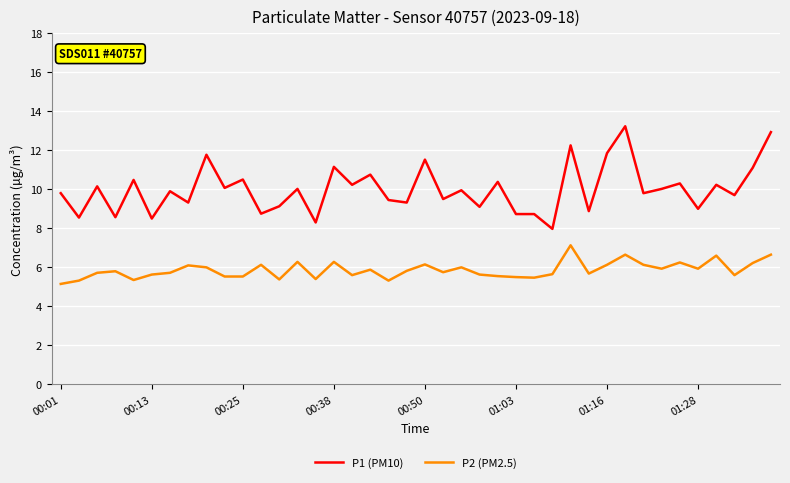

True or false: P2 (PM2.5) and P1 (PM10) cross at least once.

False